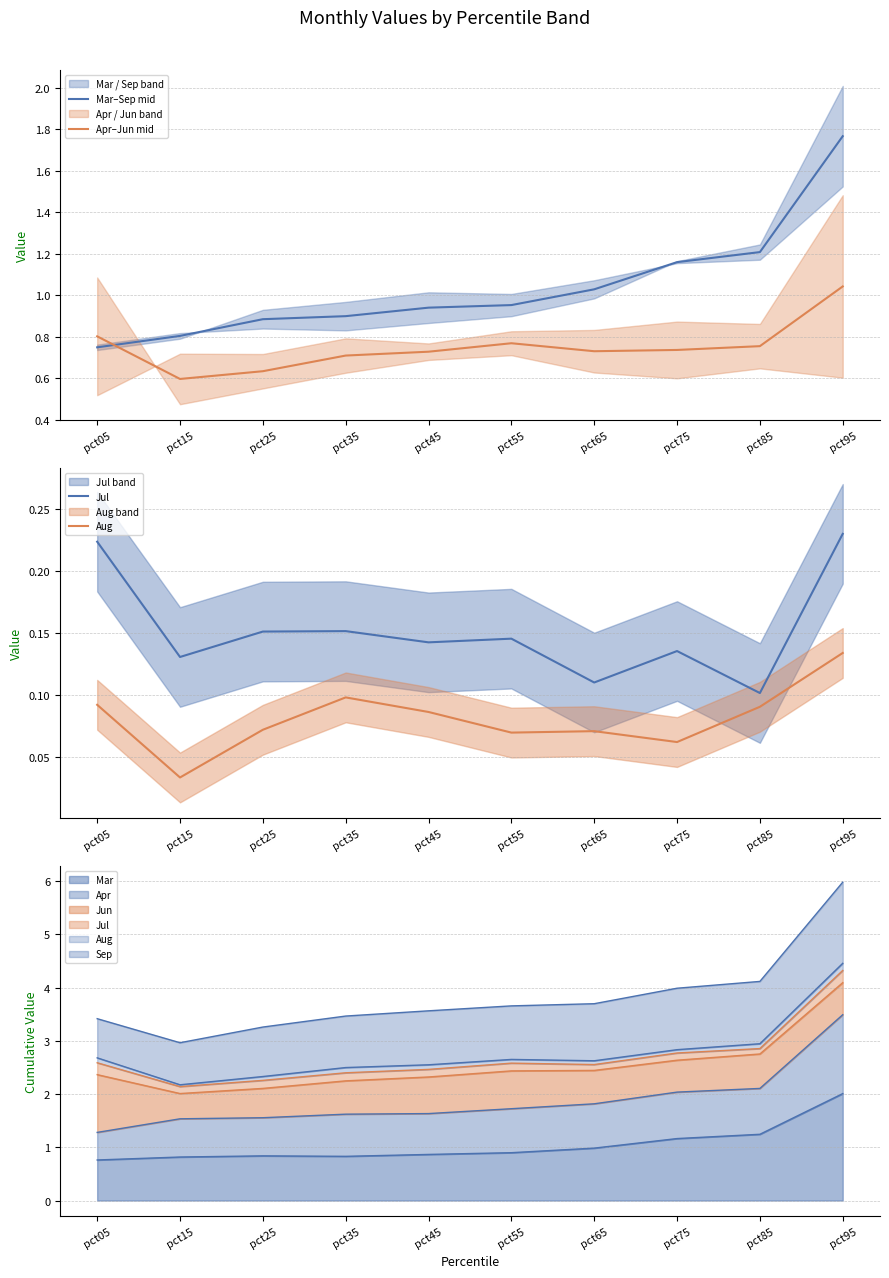

At which category does Apr–Jun mid reach its first local valley?

pct15